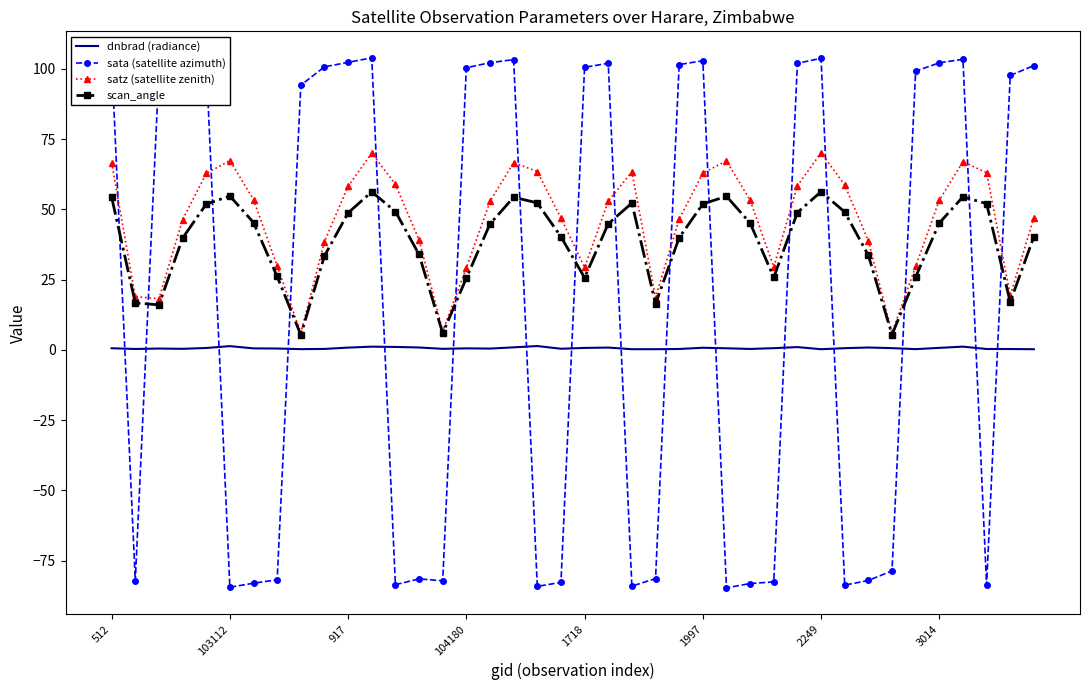

What is the difference between the maximum and second lowest values in the scan_angle series?

50.9